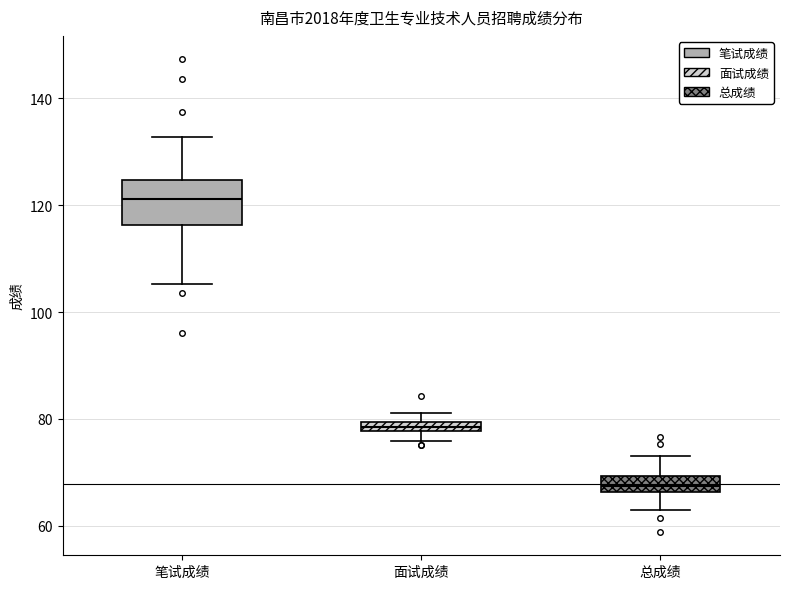

Where is the lower edge of the box for 面试成绩 on the y-axis? The values are not printed on the chart, so give them approximately, as read against the axis.

78